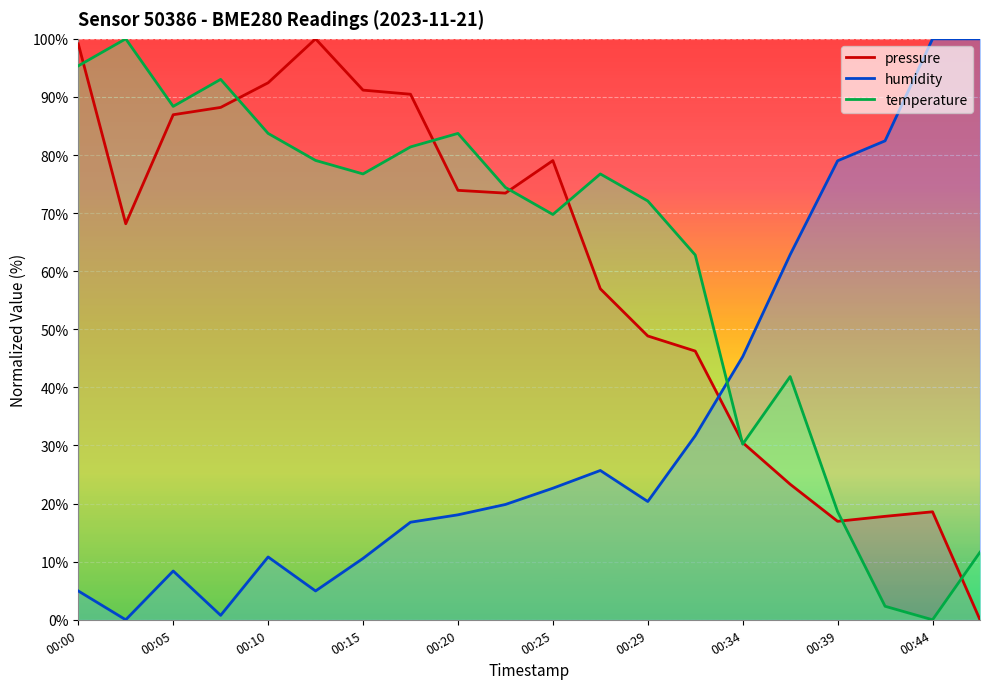

Read the humidity value at 00:39.

79.0